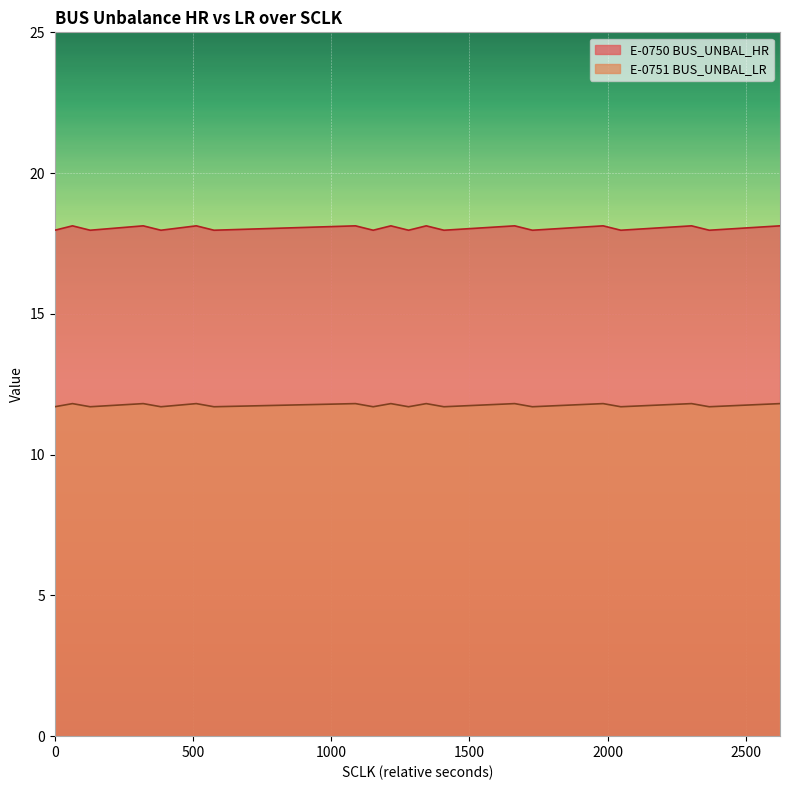

True or false: E-0750 BUS_UNBAL_HR and E-0751 BUS_UNBAL_LR intersect in this chart.

False